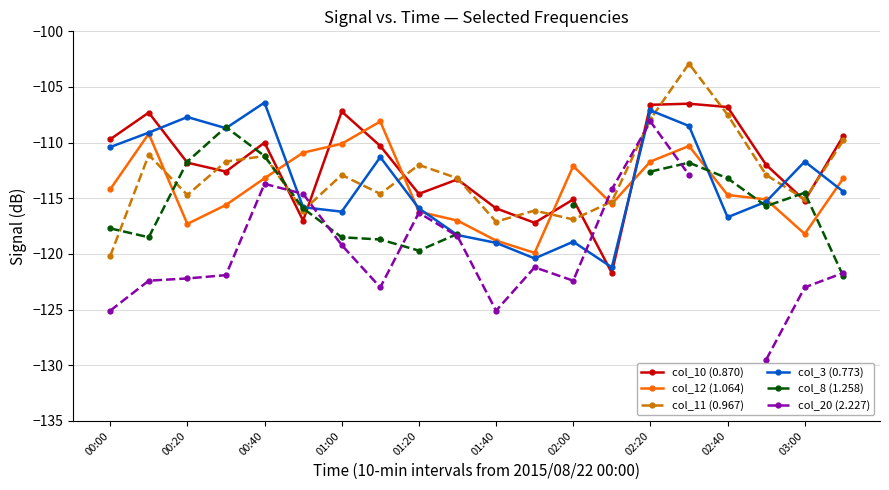

What is the approximate value of col_3 (0.773) at 00:00?

-110.4